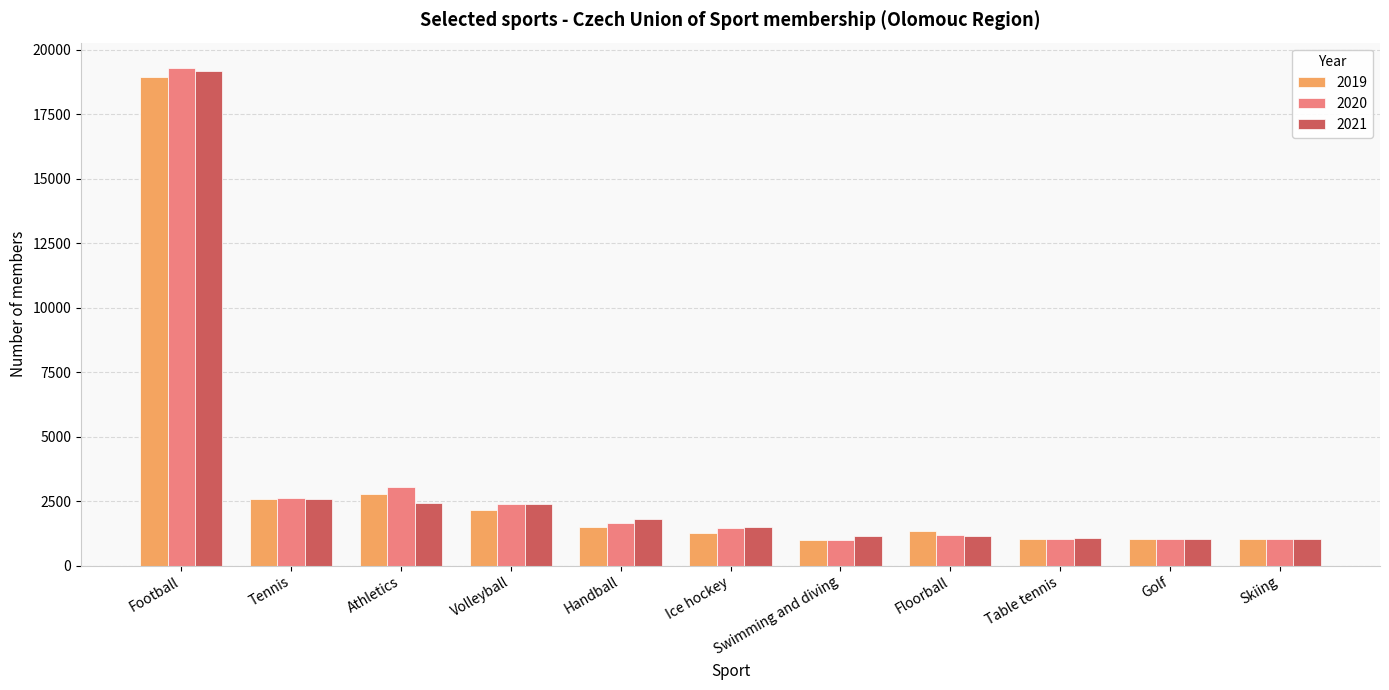

What value does the 2019 series have at Football, to the nearest 10?

18950